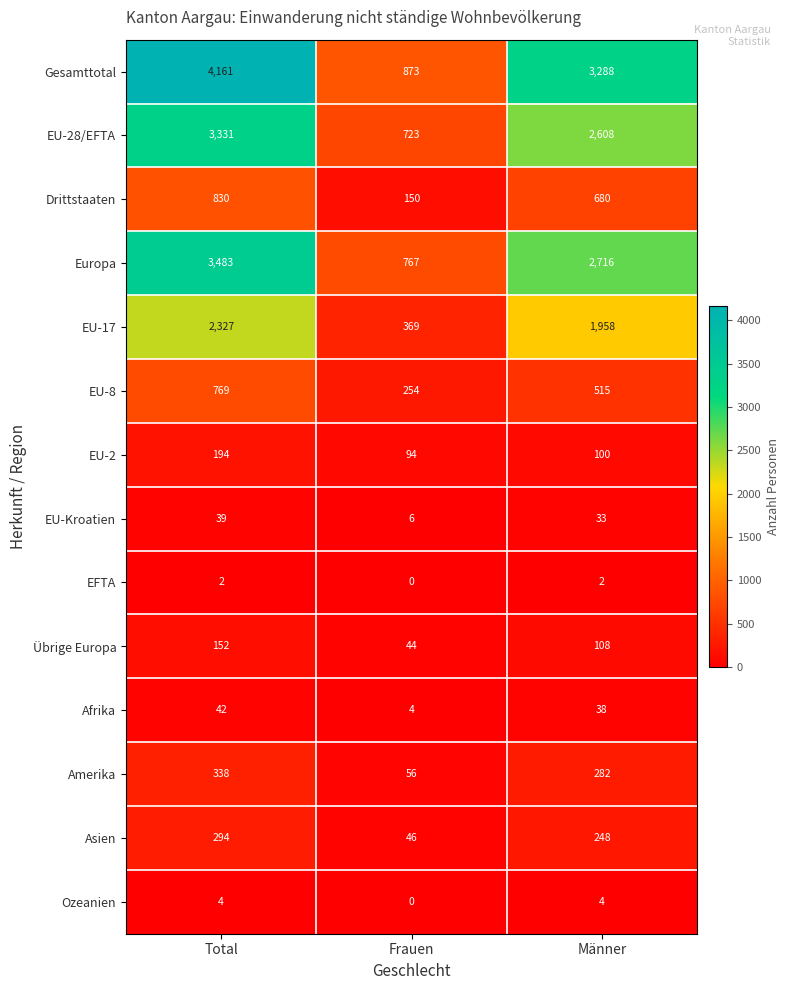

Which category has the lowest value across all series?

Frauen